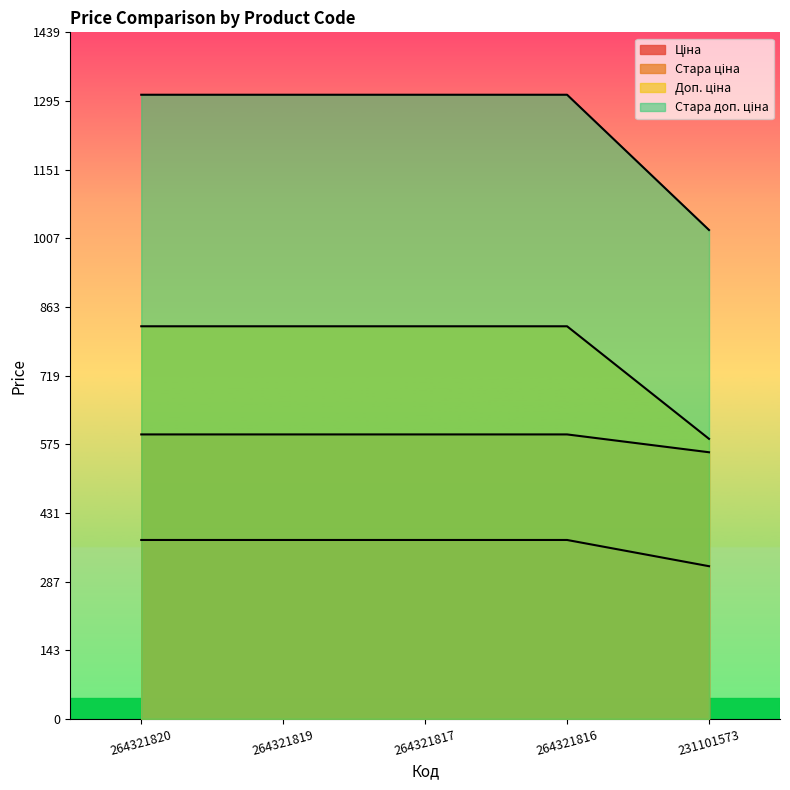

What is the maximum value for Ціна?

375.0